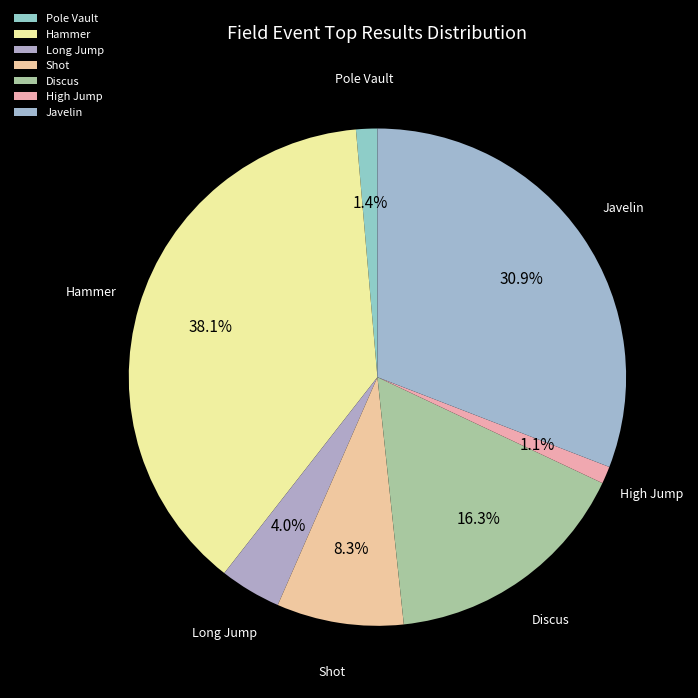

Does Pole Vault account for over 50% of the chart?

No